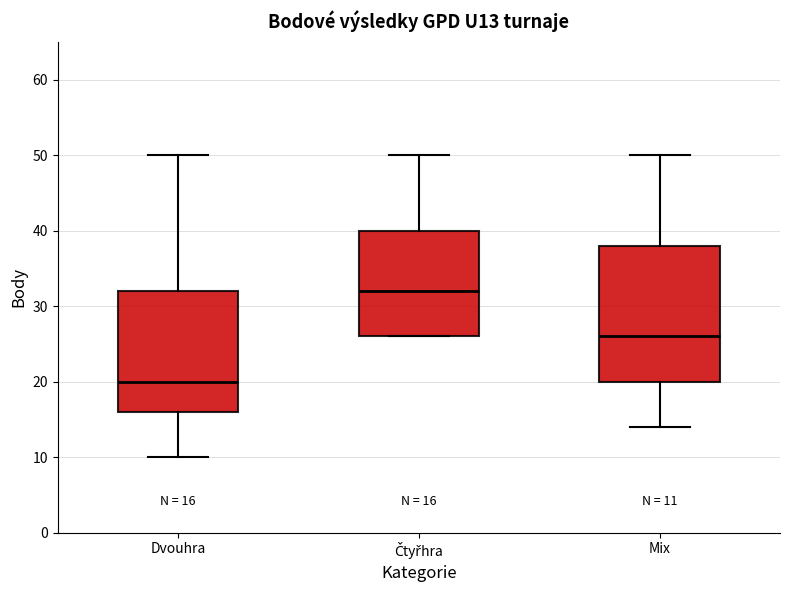

Which box has the highest median line?

Čtyřhra